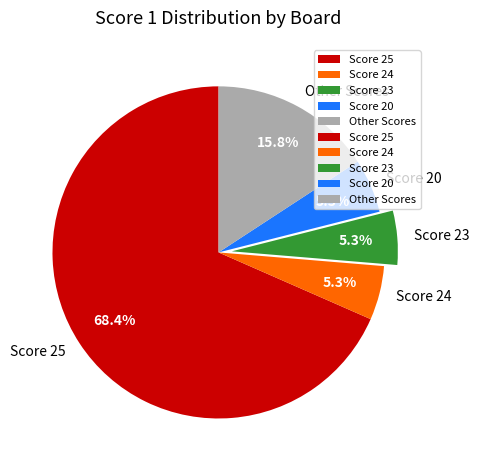

Which has a higher value, Score 25 or Other Scores?

Score 25